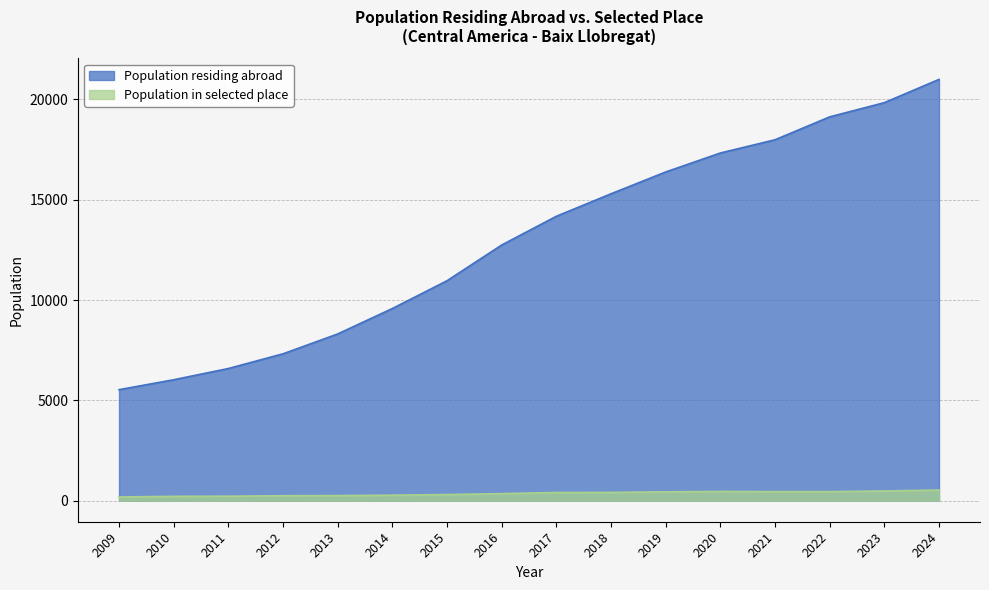

True or false: Population in selected place and Population residing abroad cross at least once.

False